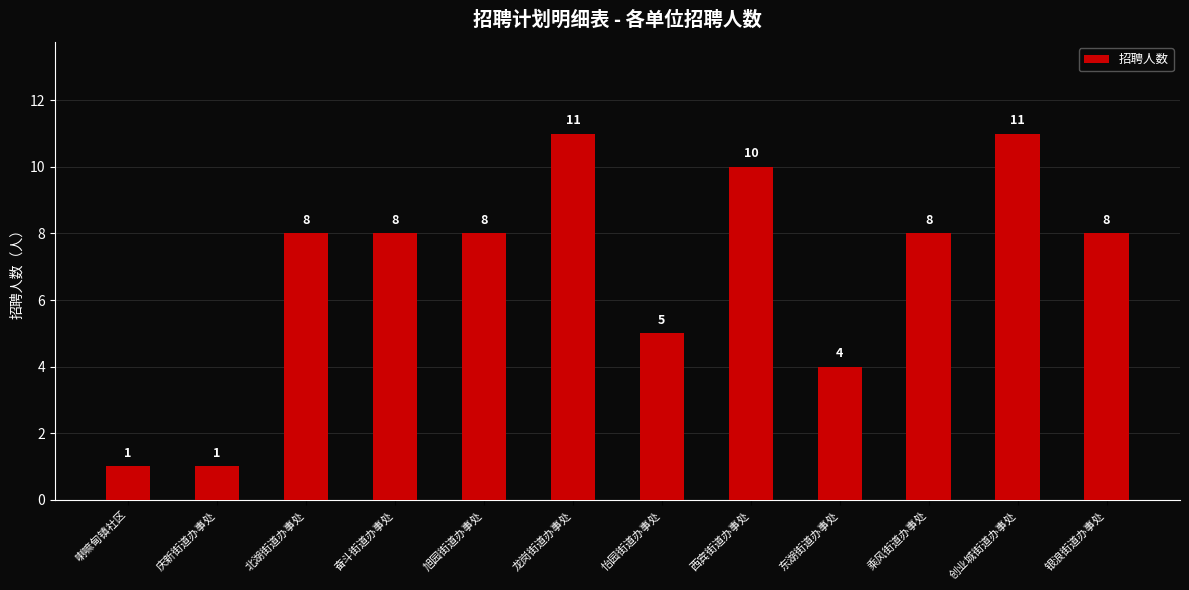

What is the maximum value shown in the chart?

11